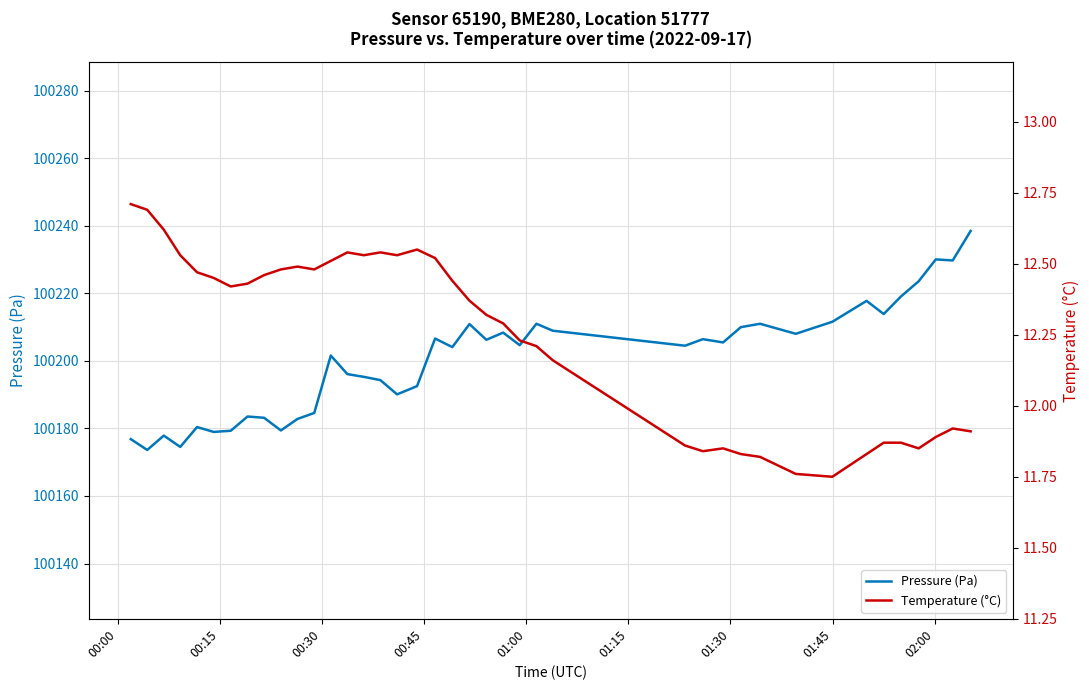

True or false: Pressure (Pa) has a value of 68914.5 at 23.

False